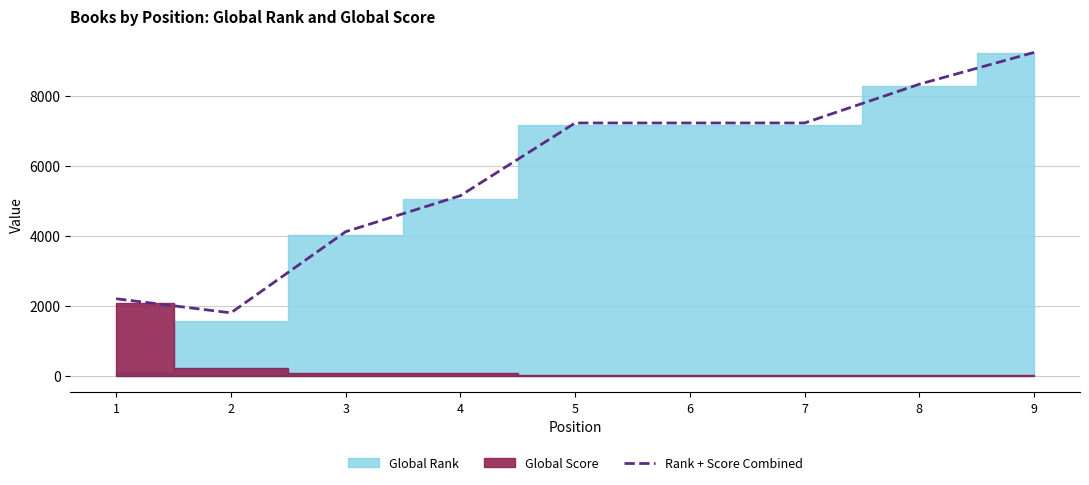

List the labels in order of value, smallest first.

2, 1, 3, 4, 5, 6, 7, 8, 9